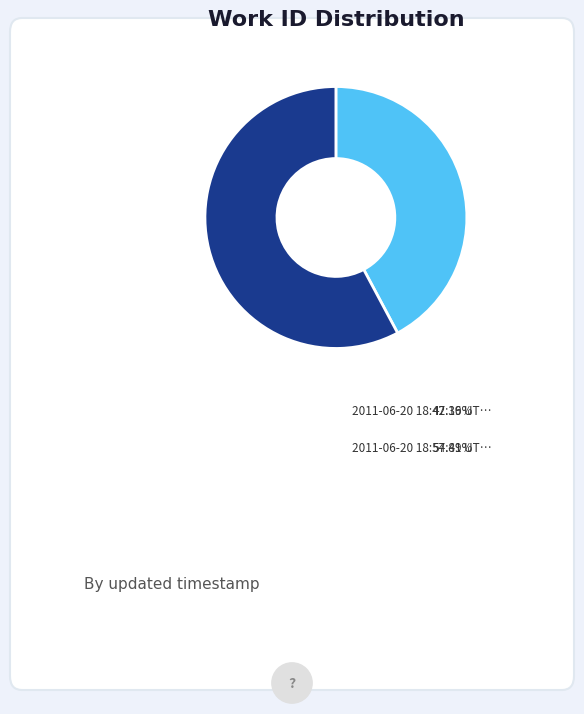

Is there a majority slice in this chart?

Yes